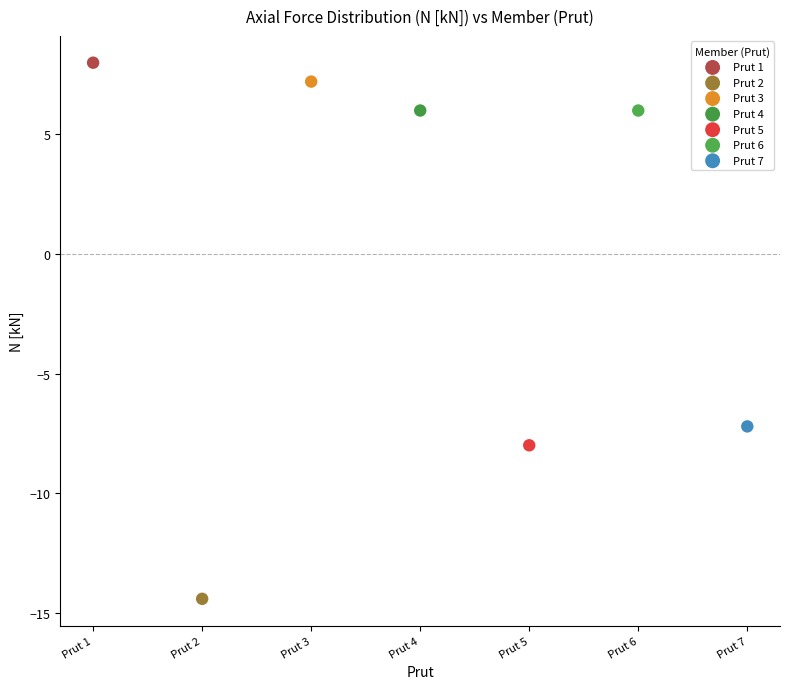

Which series reaches the minimum Y coordinate?

Prut 2